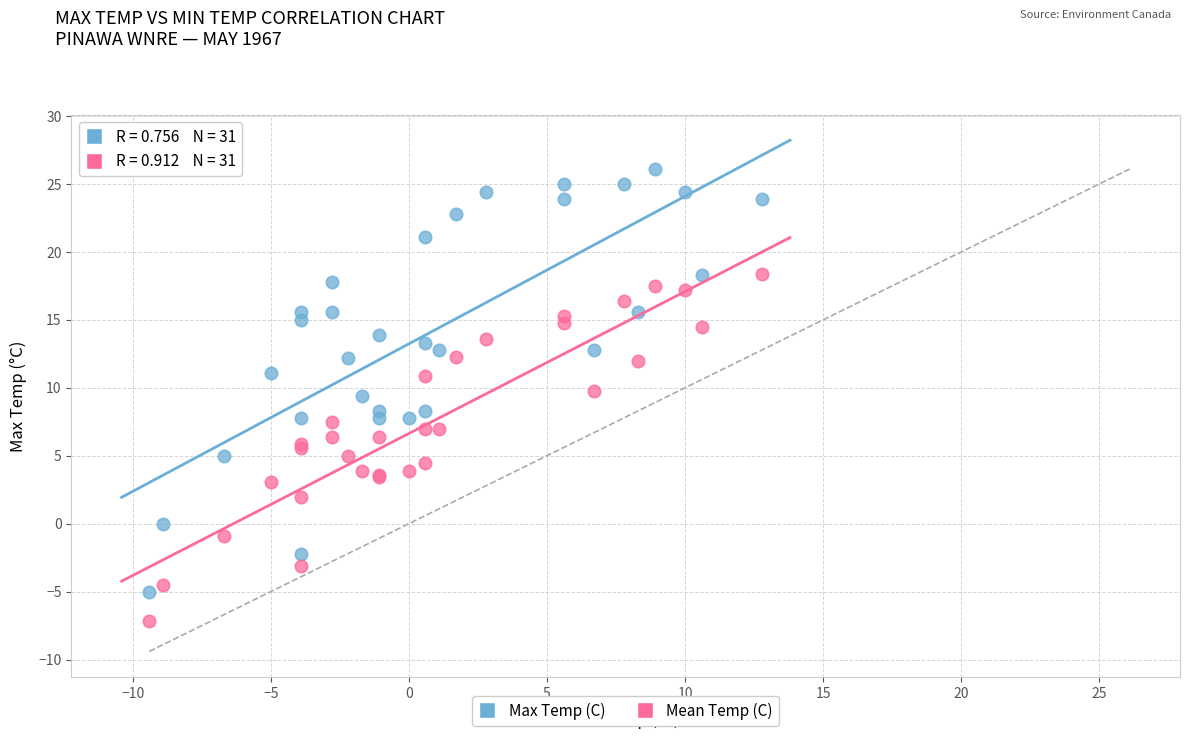

Which series reaches the minimum Y coordinate?

Mean Temp (C)